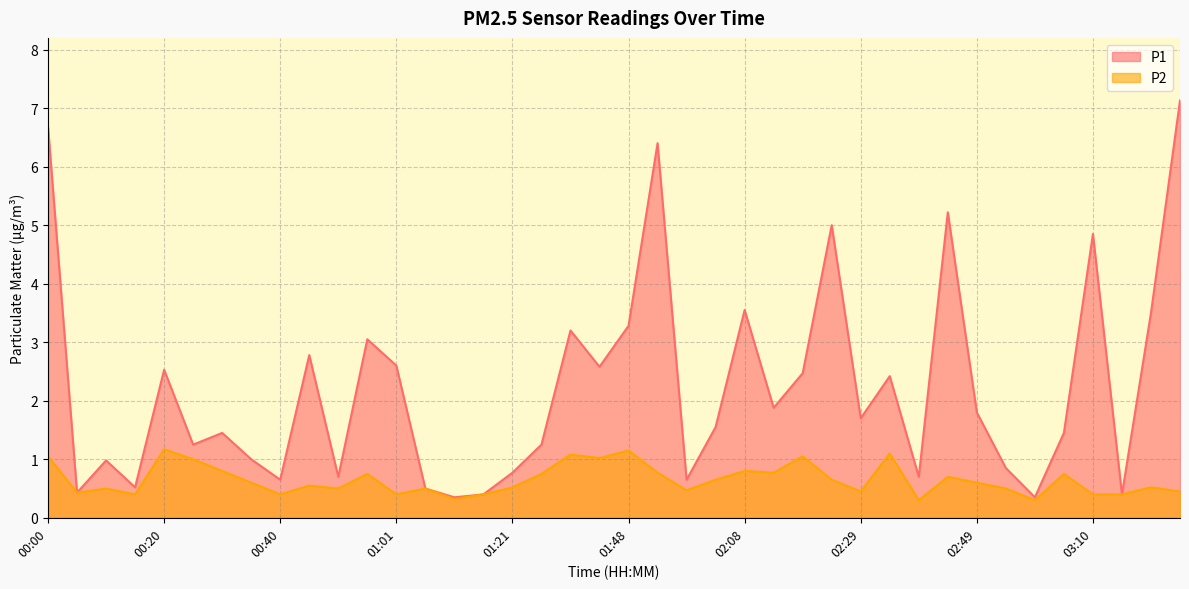

Where is the first local minimum for P1?

00:05